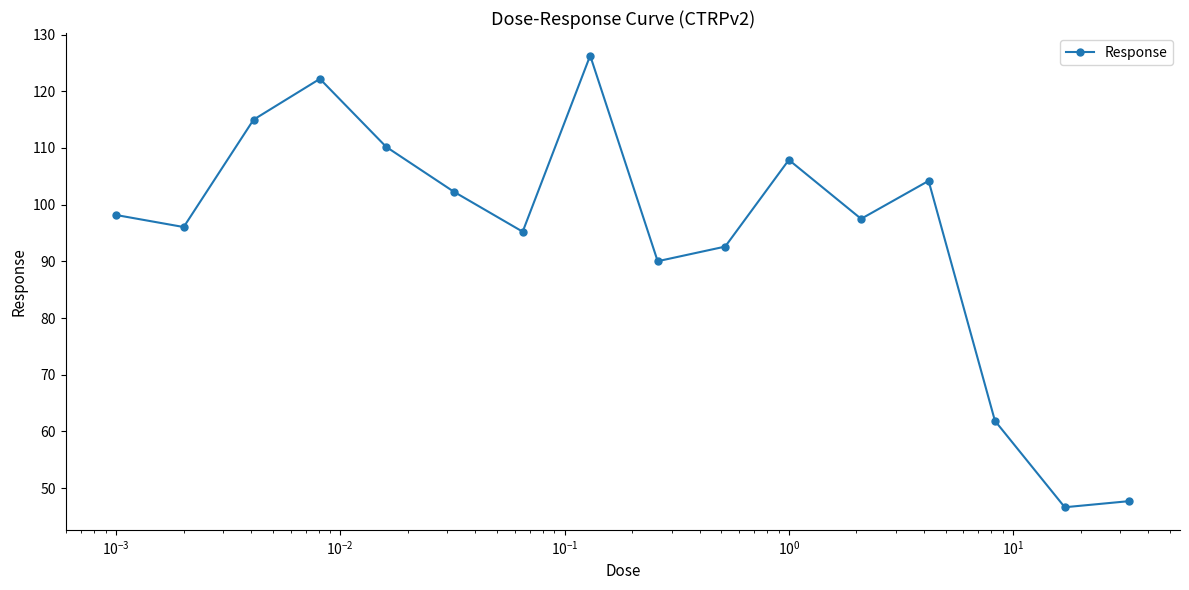

Does the chart have visible grid lines?

No